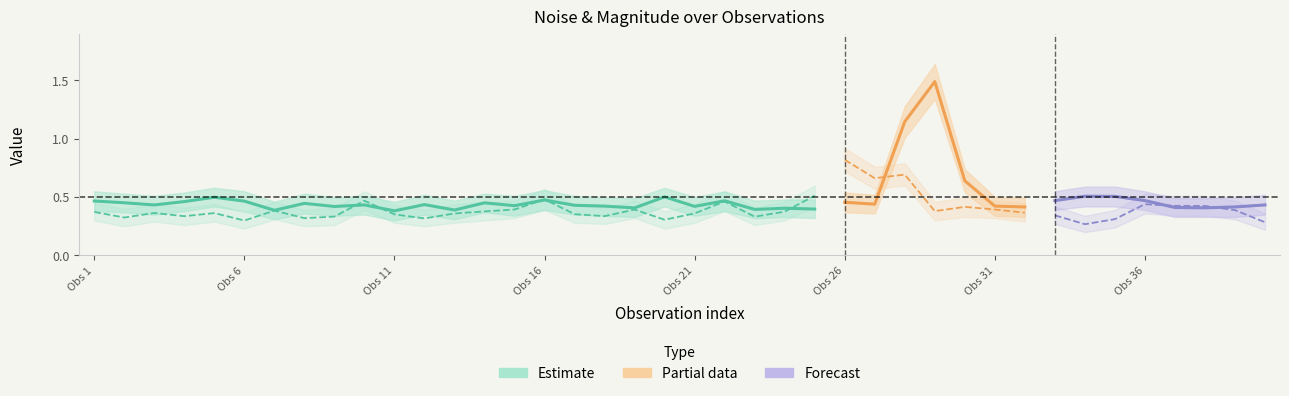

What is the difference between the maximum and second lowest values in the noise series?

1.1